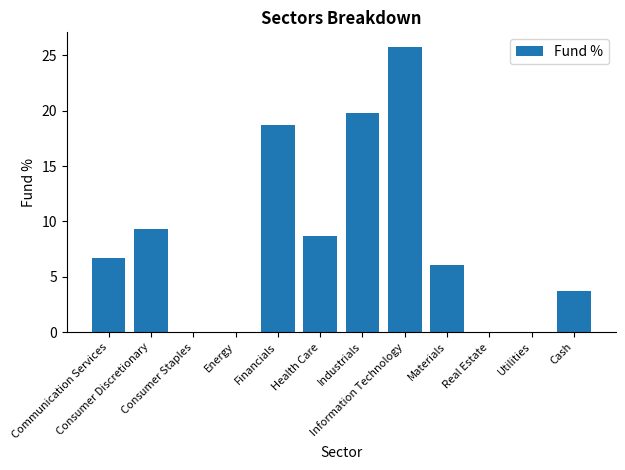

What is the sum of all values?

98.8